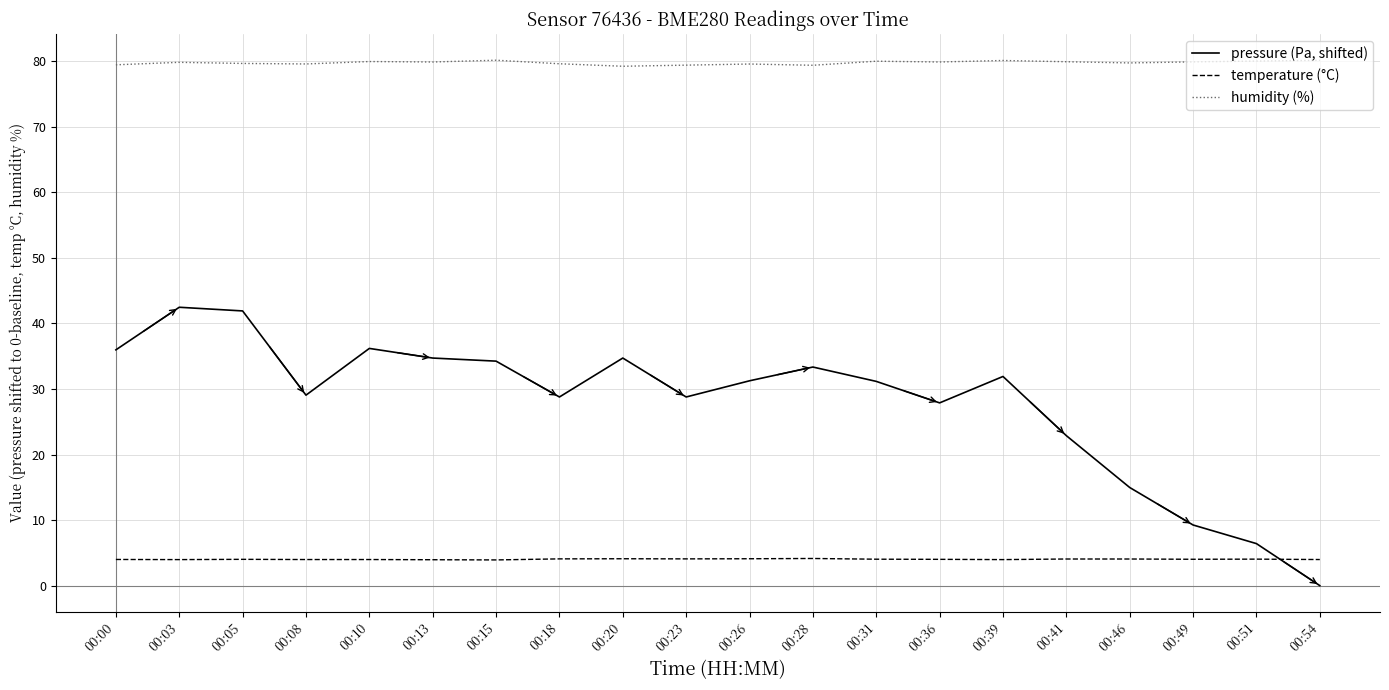

What are all the series names shown in the legend?

pressure (Pa, shifted), temperature (°C), humidity (%)